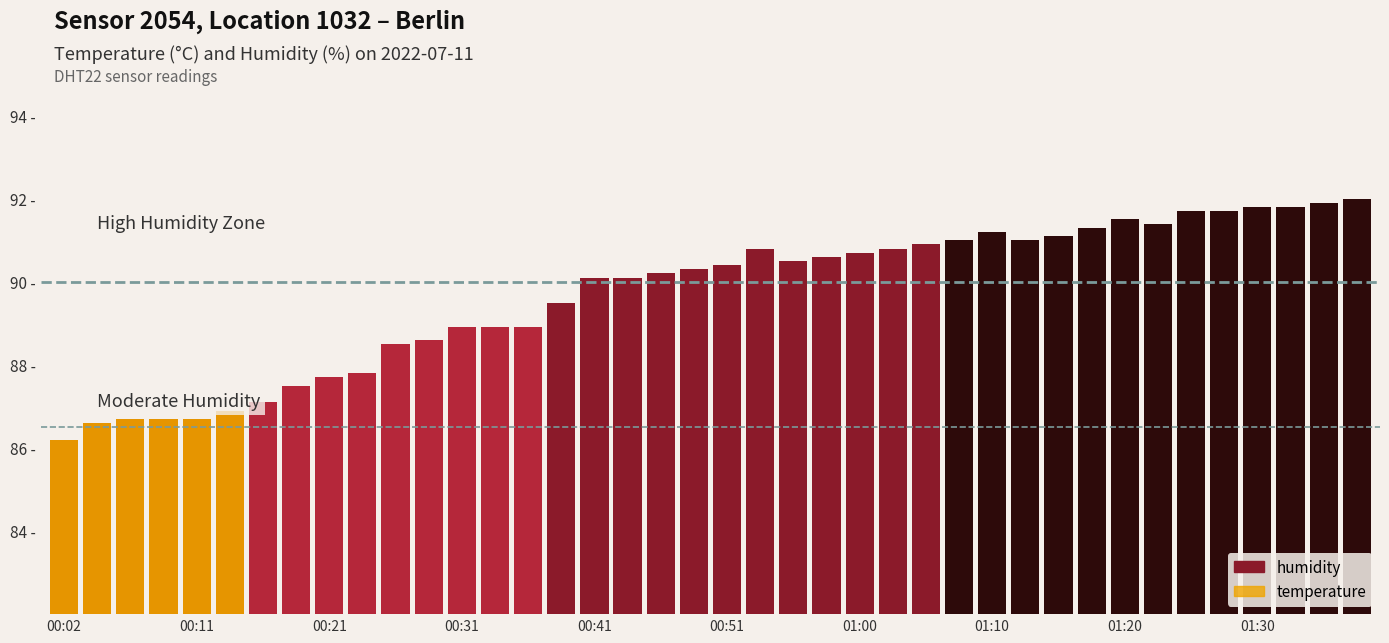

List the series in order of their peak value, lowest first.

temperature, humidity